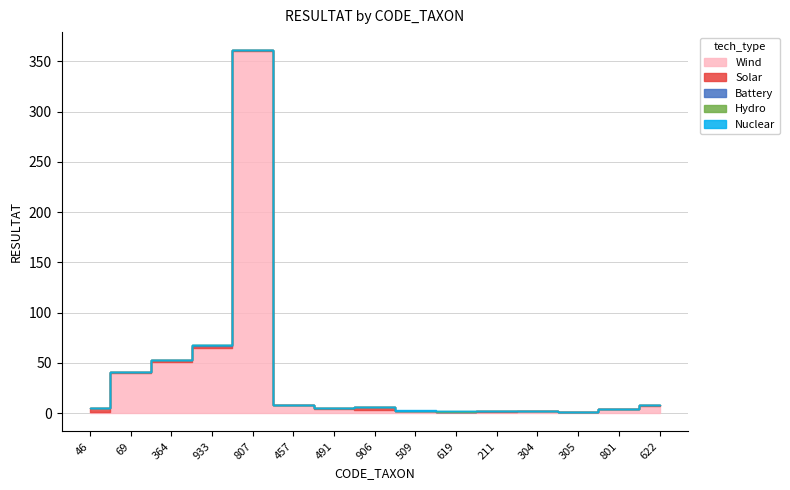

At which label does Solar first exceed 1?

46